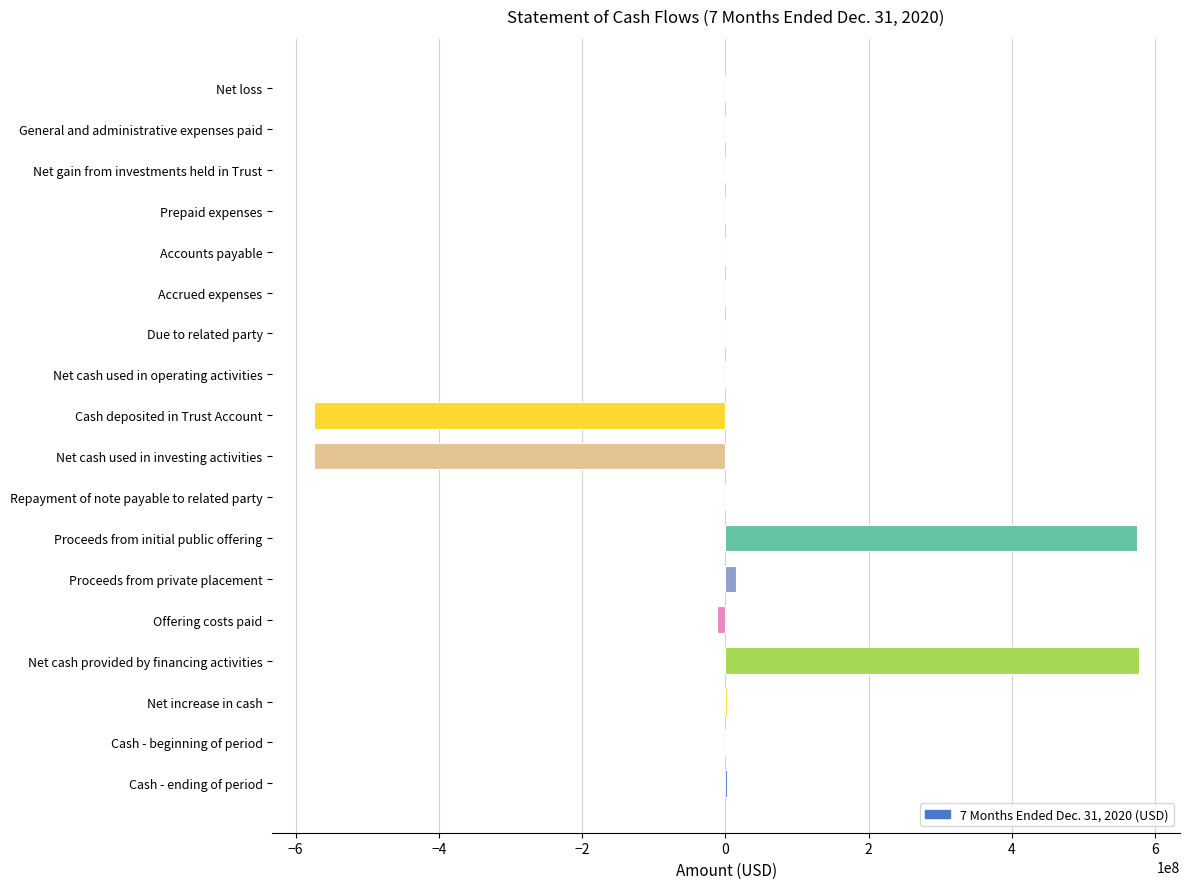

Is it true that the value at Proceeds from initial public offering is 575000000?

True